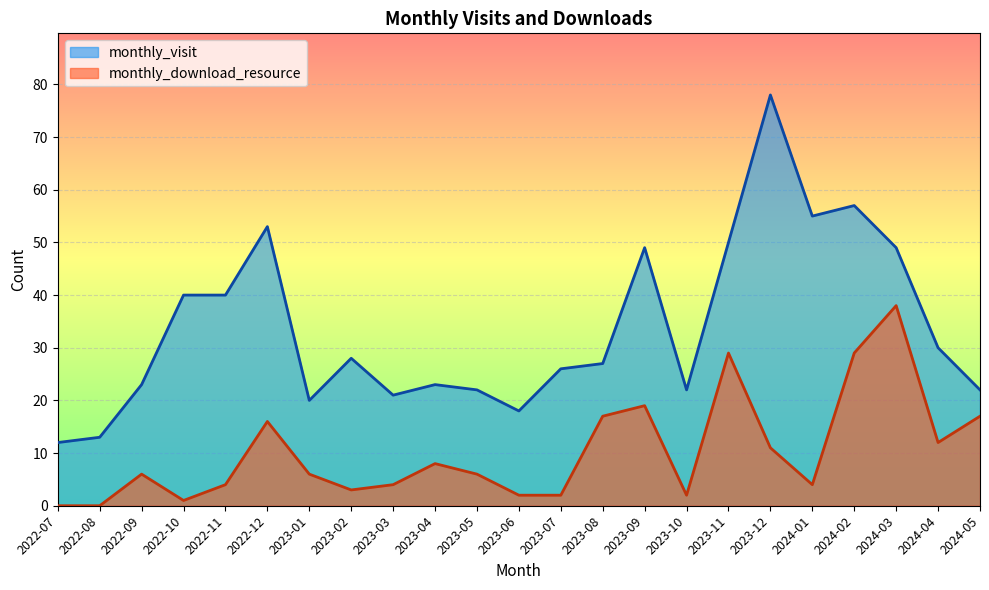

What is the label of the 21st point from the left?

2024-03